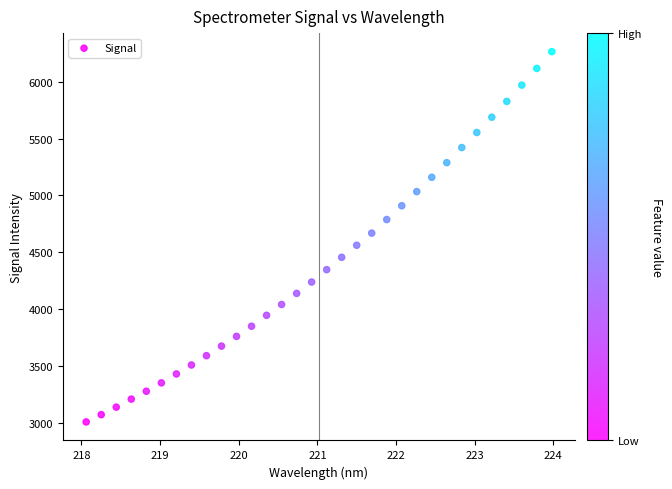

What is the range of Y values (max minus min)?

3257.0